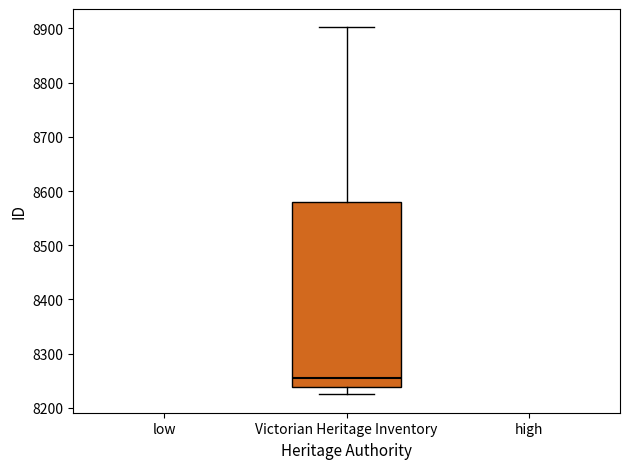

Transcribe this box plot: give where the median line is, the range the box spans, and where the two whiskers end, as read against the y-axis. The values are not printed on the chart, so give them approximately, as read against the axis.

median 8260, box 8240 to 8580, whiskers 8230 to 8900